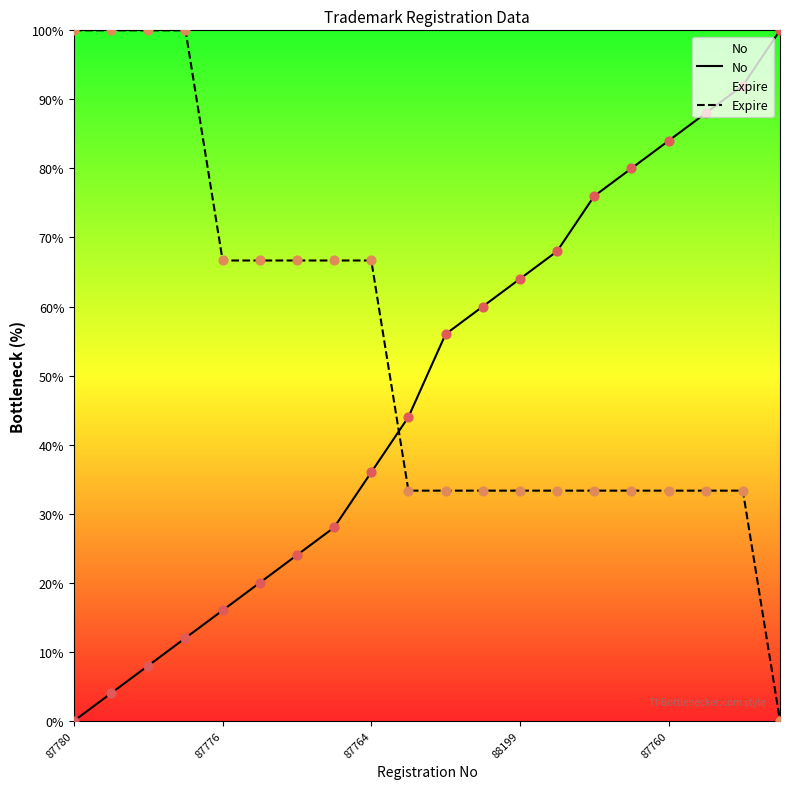

Which series contains the lowest Y value?

No